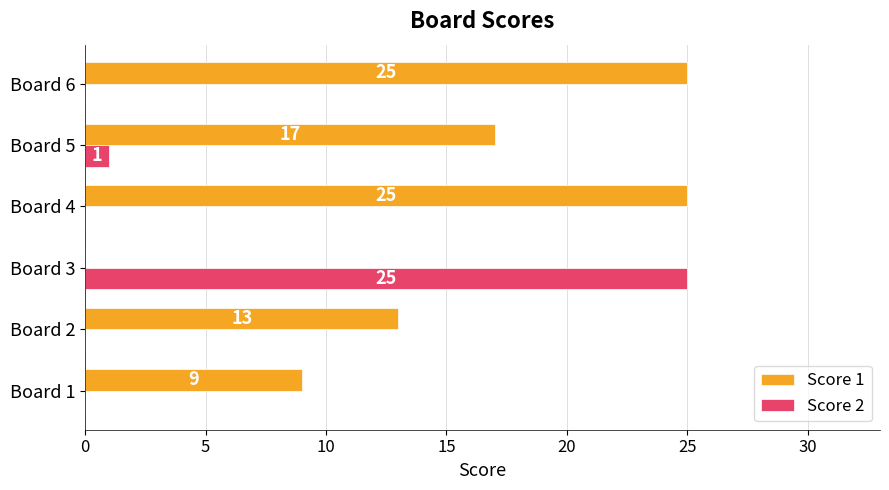

Between Board 1 and Board 4, which series saw the biggest shift?

Score 1